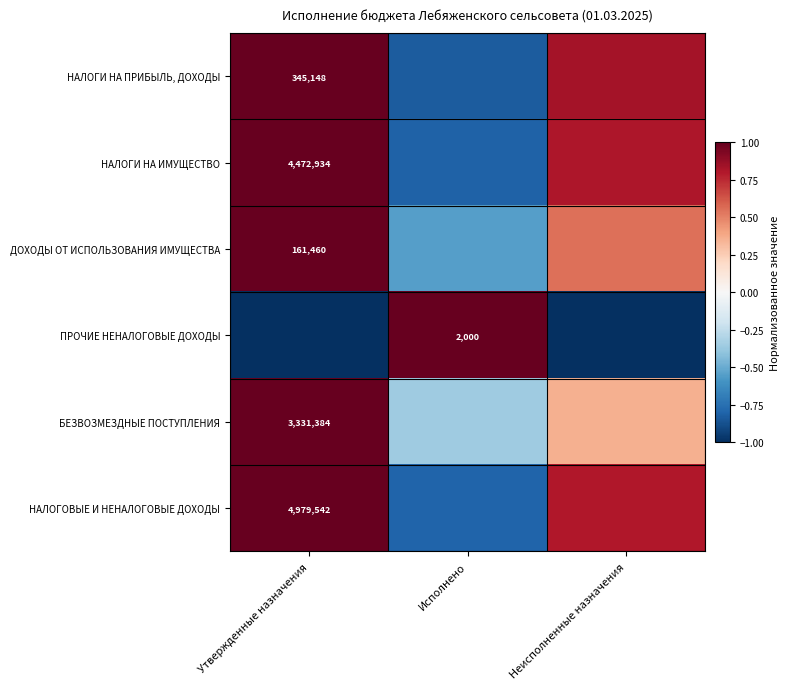

Is the value of НАЛОГИ НА ПРИБЫЛЬ, ДОХОДЫ at Утвержденные назначения greater than the value of НАЛОГИ НА ИМУЩЕСТВО at Утвержденные назначения?

No